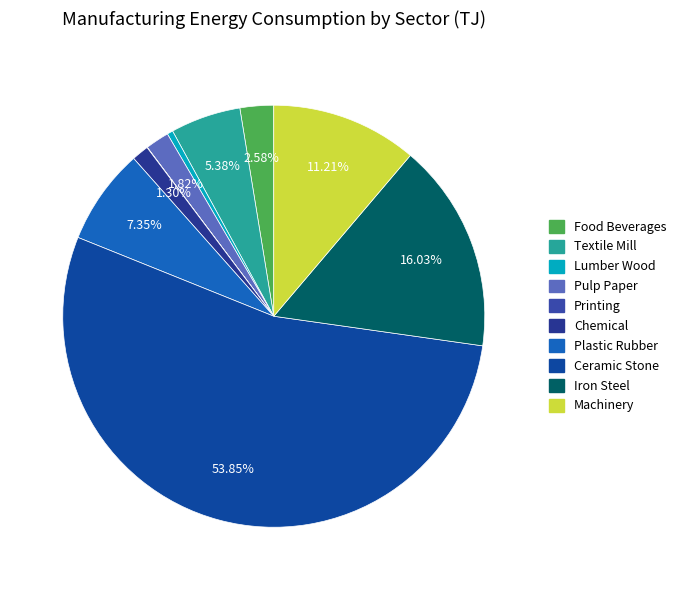

Is there a majority slice in this chart?

Yes